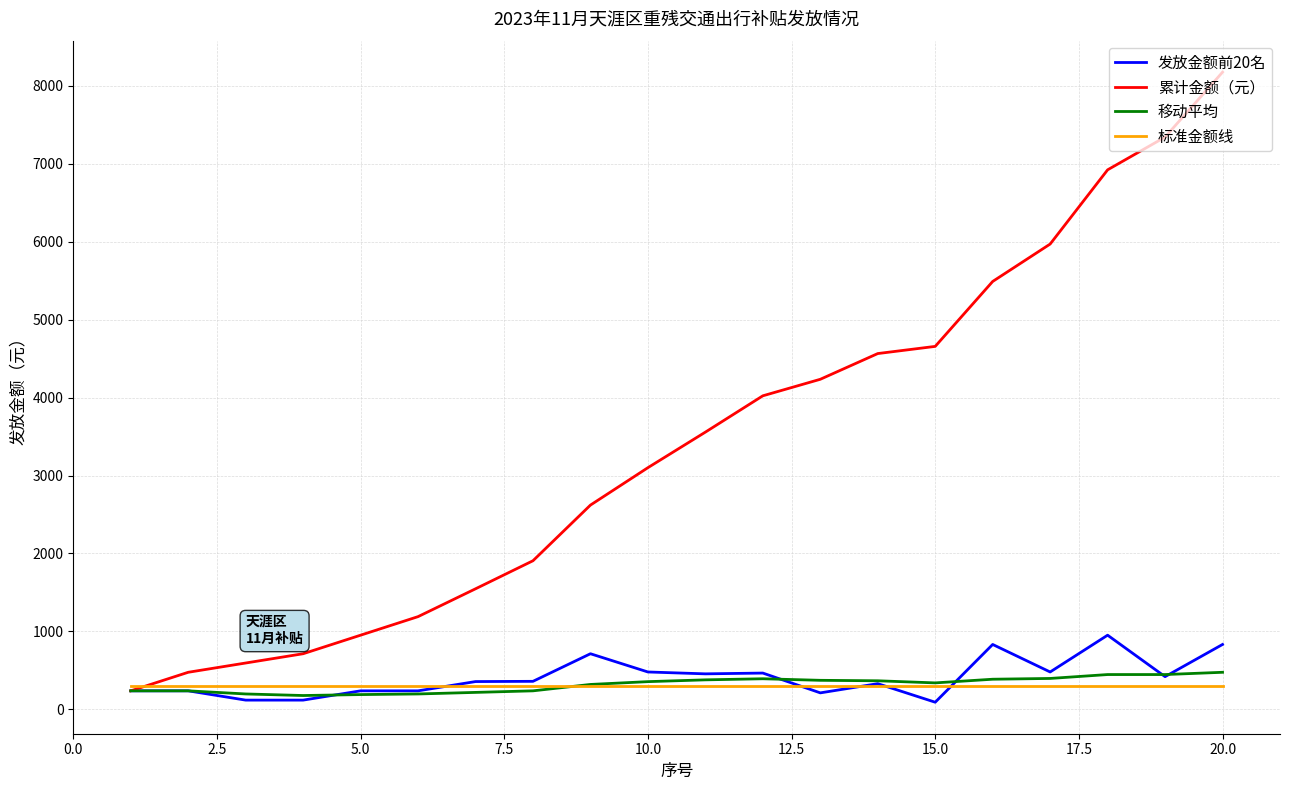

Which series has the largest range (max minus min)?

累计金额（元）